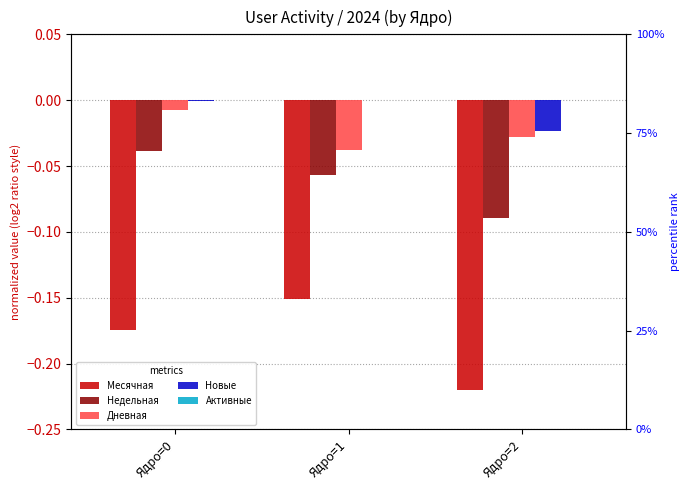

What is the sum of the Месячная values at Ядро=1 and Ядро=2?

-0.4